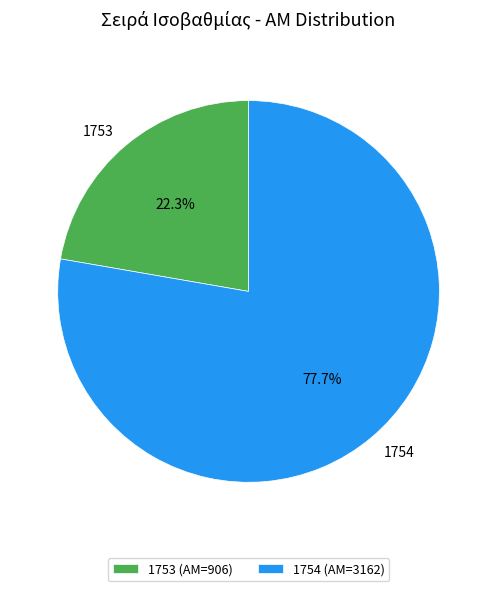

The 1754 slice represents 64% of the pie. True or false?

False